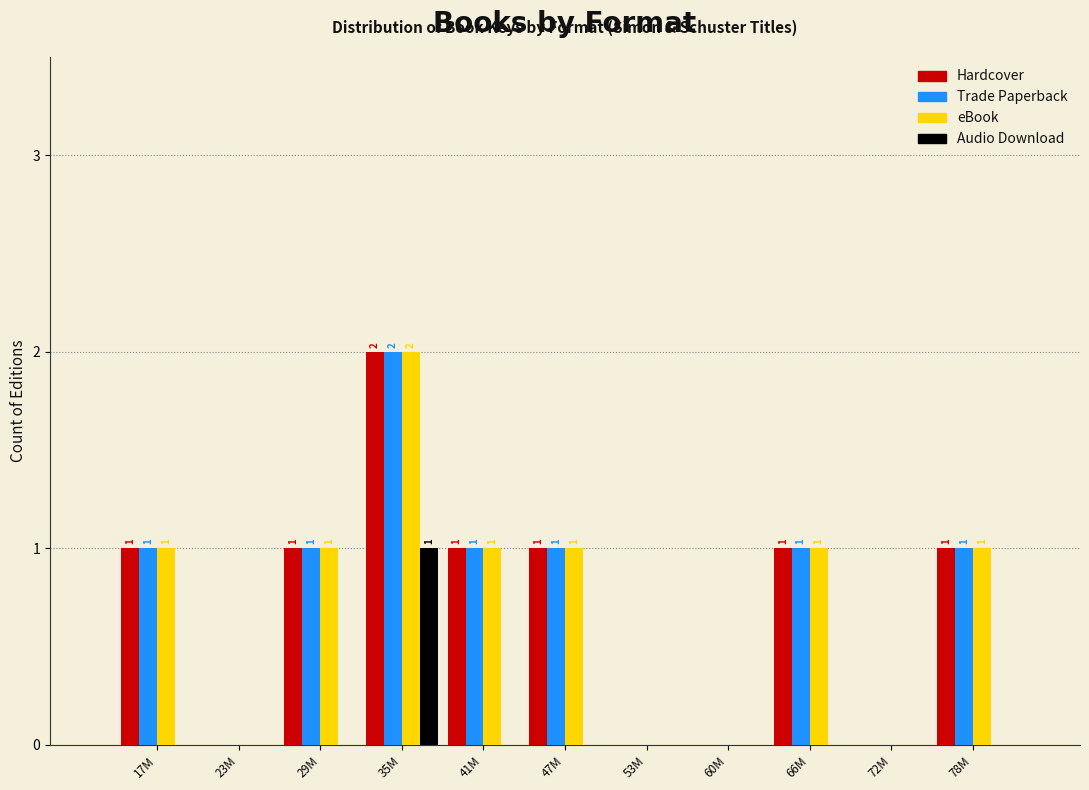

Reading left to right, what are all the values shown in this chart?

Hardcover: 17M=1	23M=0	29M=1	35M=2	41M=1	47M=1	53M=0	60M=0	66M=1	72M=0	78M=1
Trade Paperback: 17M=1	23M=0	29M=1	35M=2	41M=1	47M=1	53M=0	60M=0	66M=1	72M=0	78M=1
eBook: 17M=1	23M=0	29M=1	35M=2	41M=1	47M=1	53M=0	60M=0	66M=1	72M=0	78M=1
Audio Download: 17M=0	23M=0	29M=0	35M=1	41M=0	47M=0	53M=0	60M=0	66M=0	72M=0	78M=0